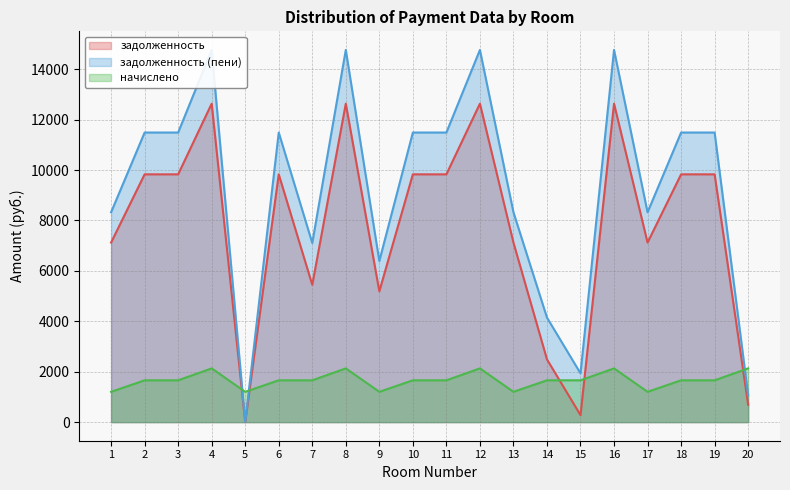

Read the задолженность value at 13.

7123.2